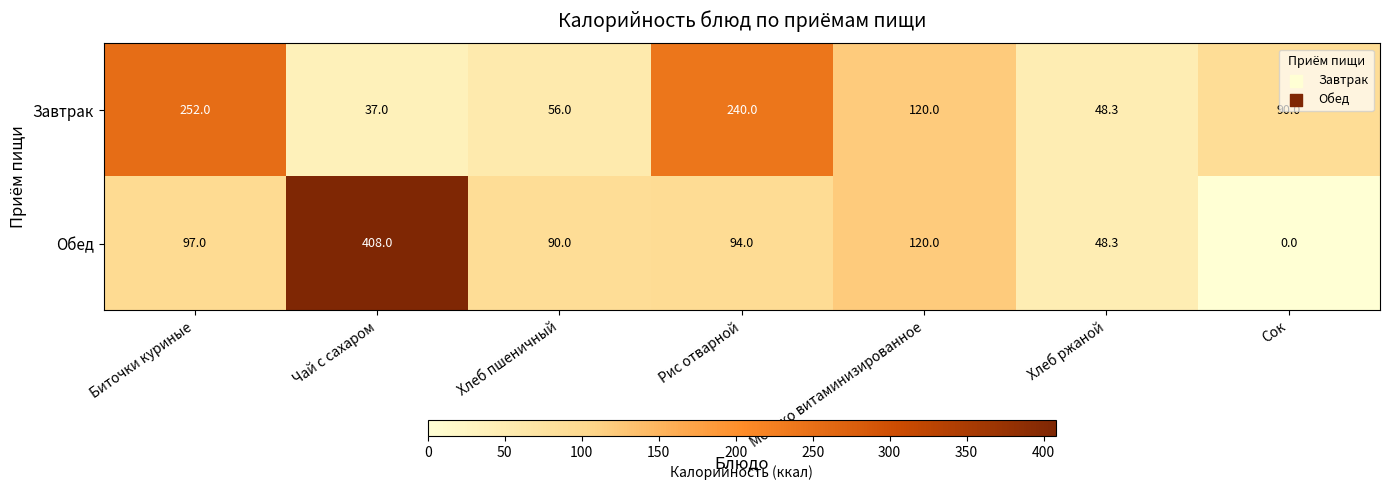

What is the total value across all series at Хлеб ржаной?

96.6